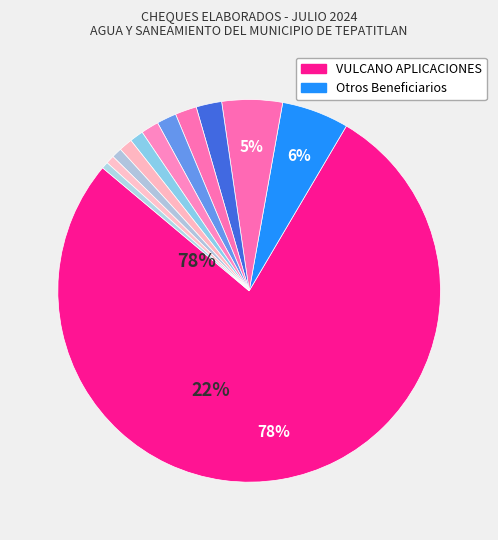

How many segments does this pie chart have?

12